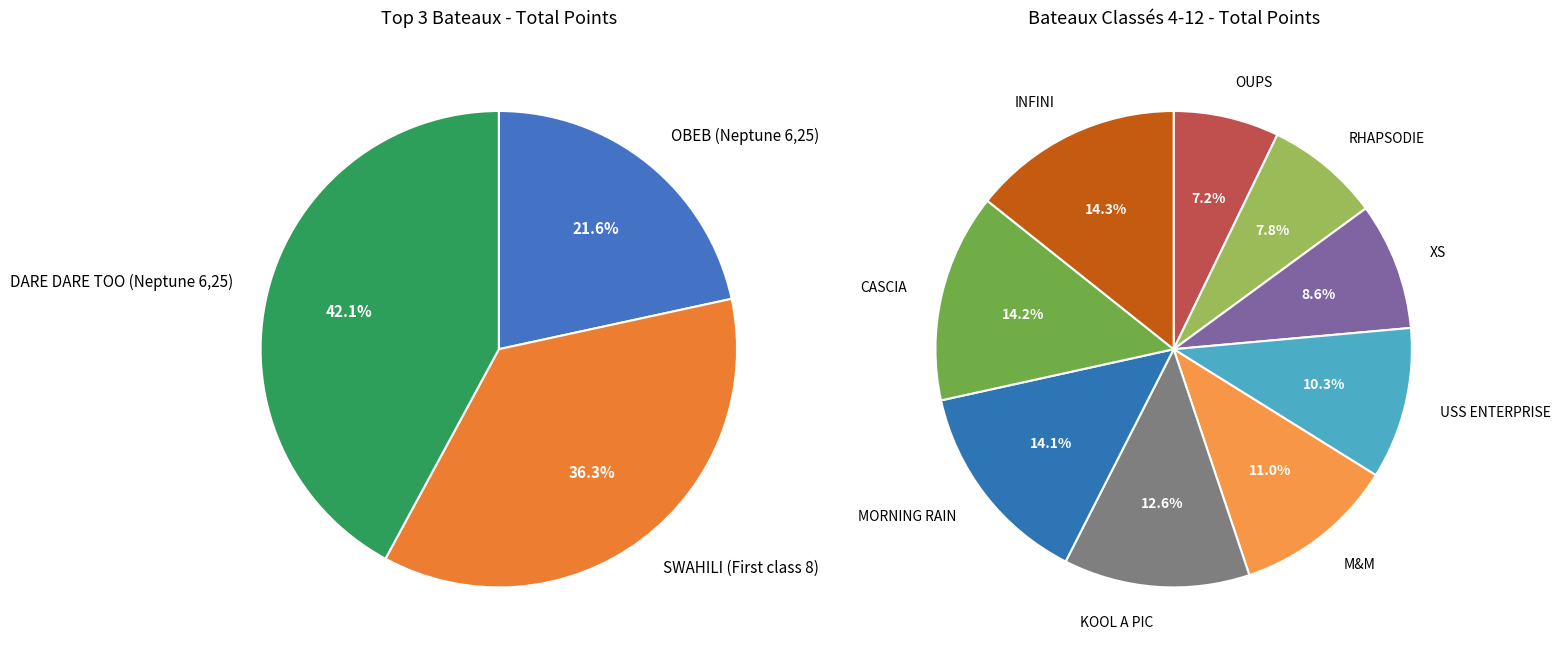

Does any single category account for the majority?

No